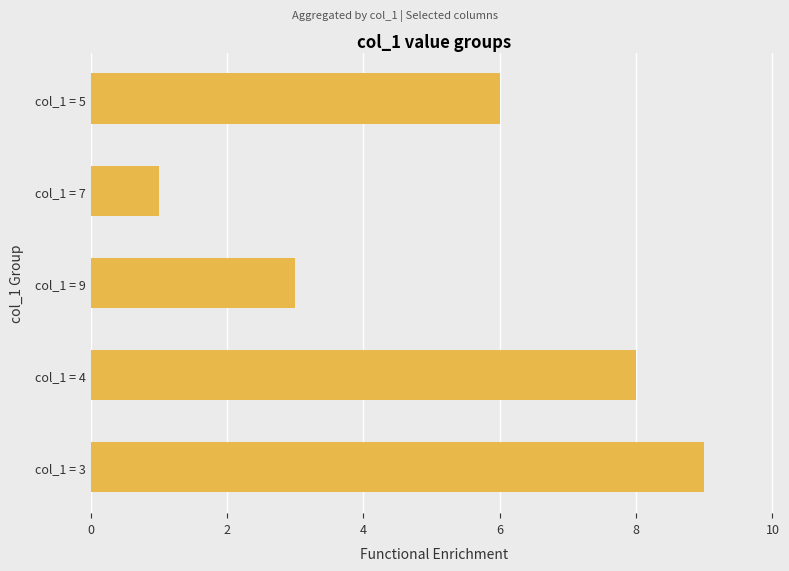

Reading bottom to top, list all the values displayed in this chart.

col_1 = 3=9	col_1 = 4=8	col_1 = 9=3	col_1 = 7=1	col_1 = 5=6